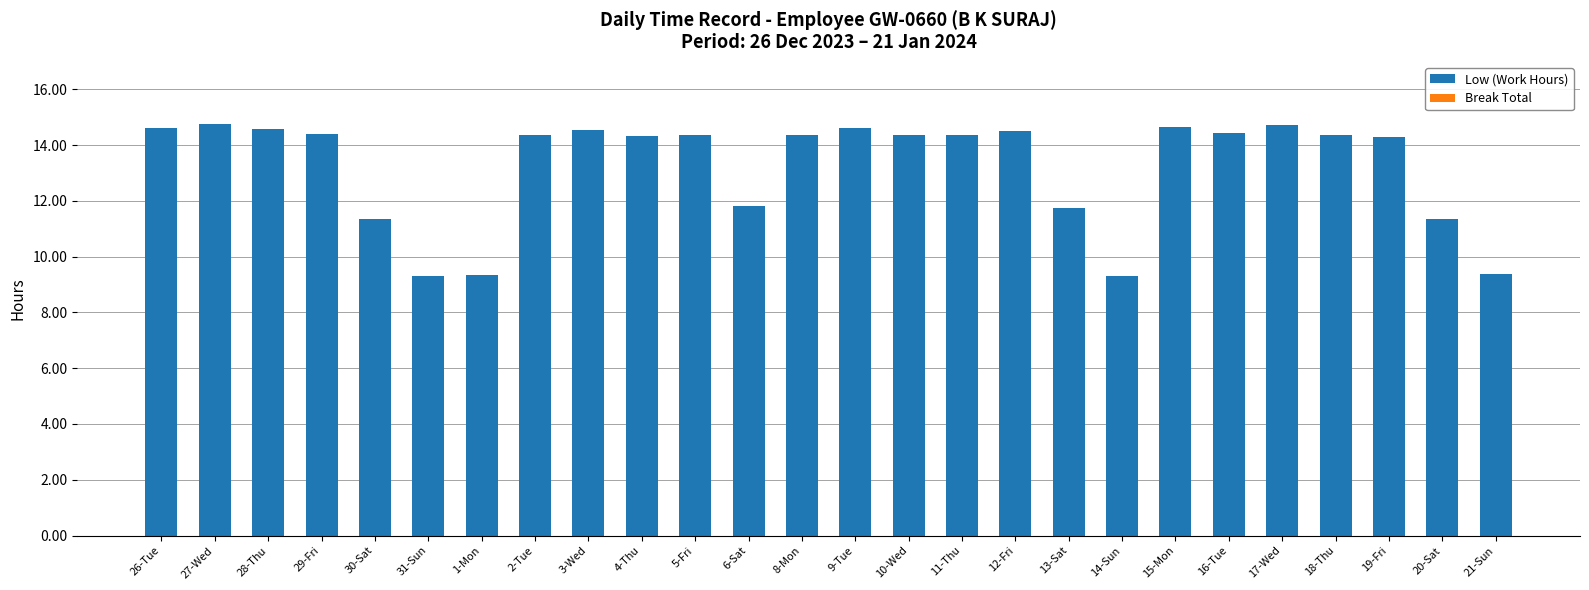

What is the ratio of the value at 30-Sat to the value at 28-Thu?

0.8